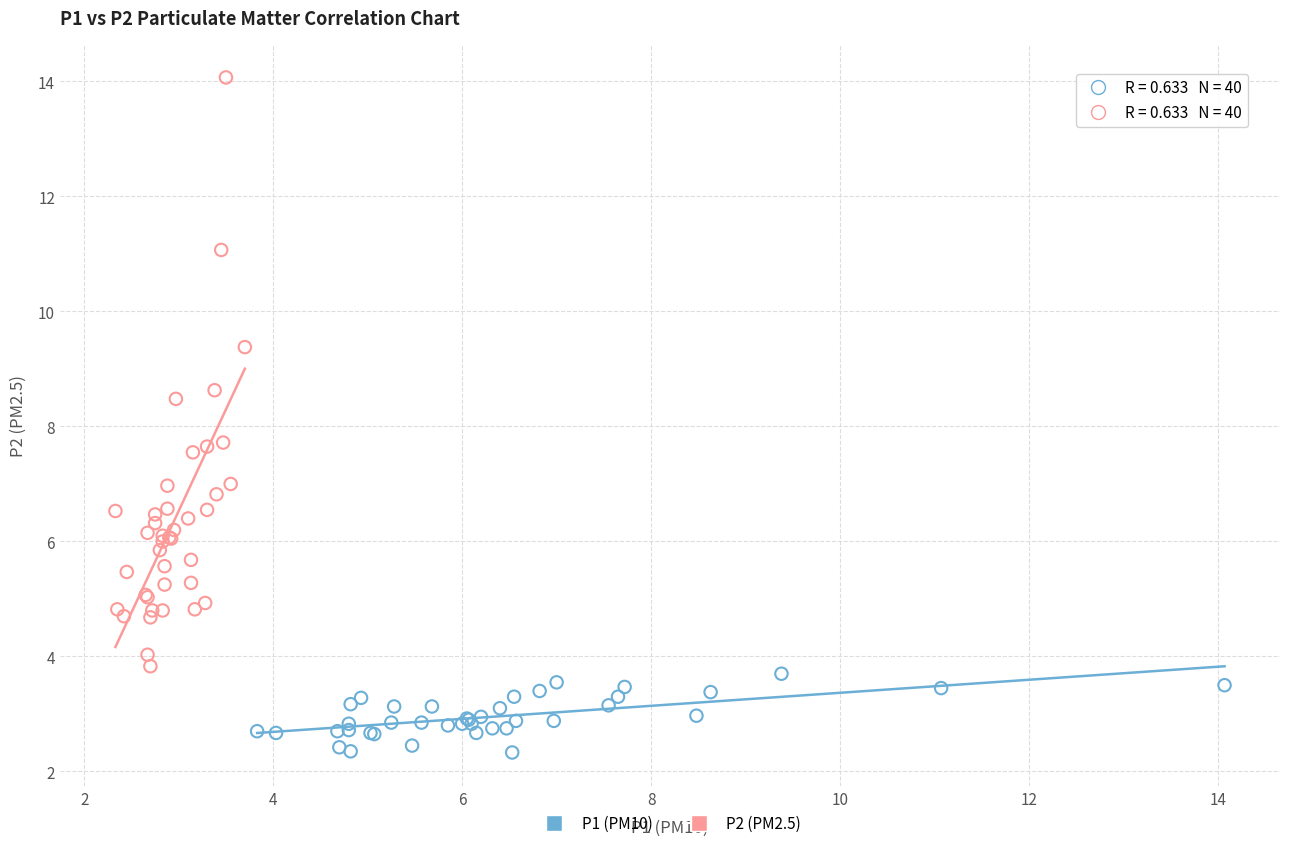

Which series reaches the minimum Y coordinate?

P1 (PM10)